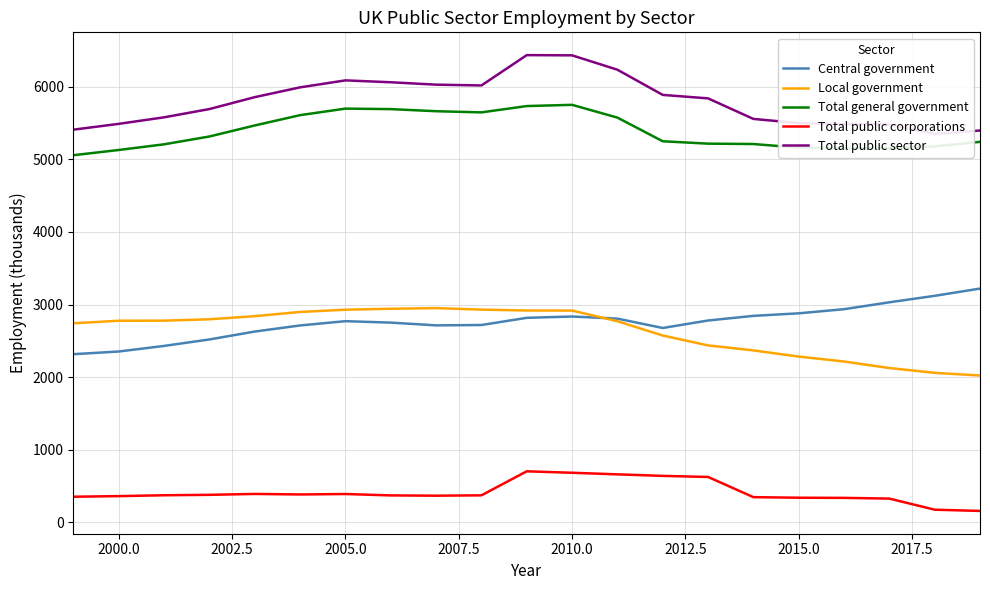

Reading right to left, what are all the values shown in this chart?

Central government: 3220	3120	3031	2936	2879	2844	2780	2677	2806	2835	2817	2718	2713	2751	2771	2712	2628	2519	2430	2353	2316
Local government: 2022	2059	2125	2215	2283	2368	2437	2573	2770	2917	2918	2930	2951	2942	2929	2898	2840	2797	2778	2777	2742
Total general government: 5242	5179	5156	5151	5162	5212	5217	5250	5576	5752	5735	5648	5664	5693	5700	5610	5468	5316	5208	5130	5058
Total public corporations: 156	173	326	336	338	346	624	639	660	682	702	371	366	370	389	383	390	378	372	360	352
Total public sector: 5398	5352	5482	5487	5500	5558	5841	5889	6236	6434	6437	6019	6030	6063	6089	5993	5858	5694	5580	5490	5410